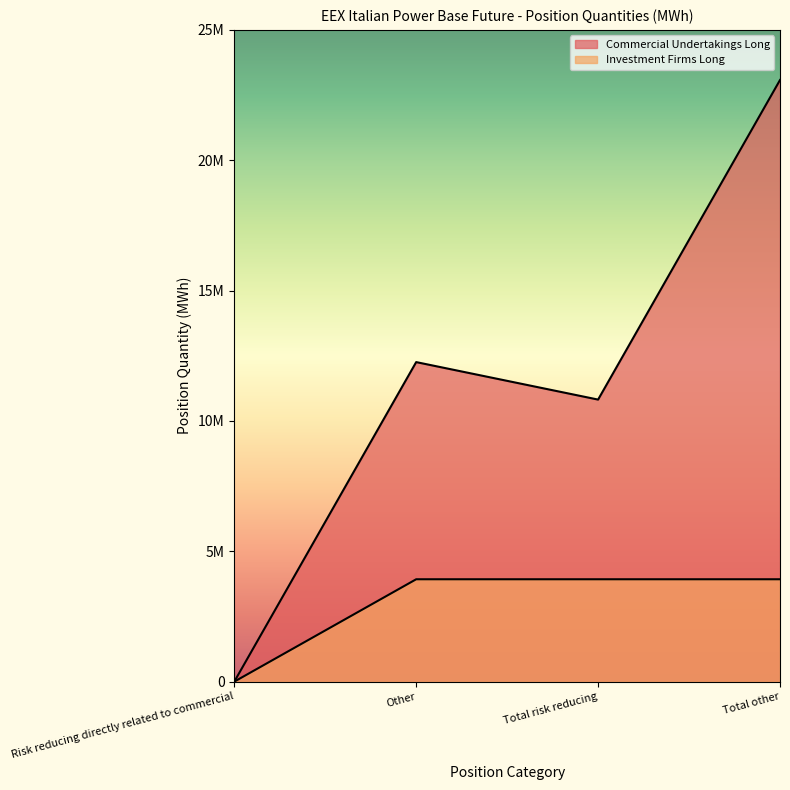

True or false: Investment Firms Long and Commercial Undertakings Long intersect in this chart.

False